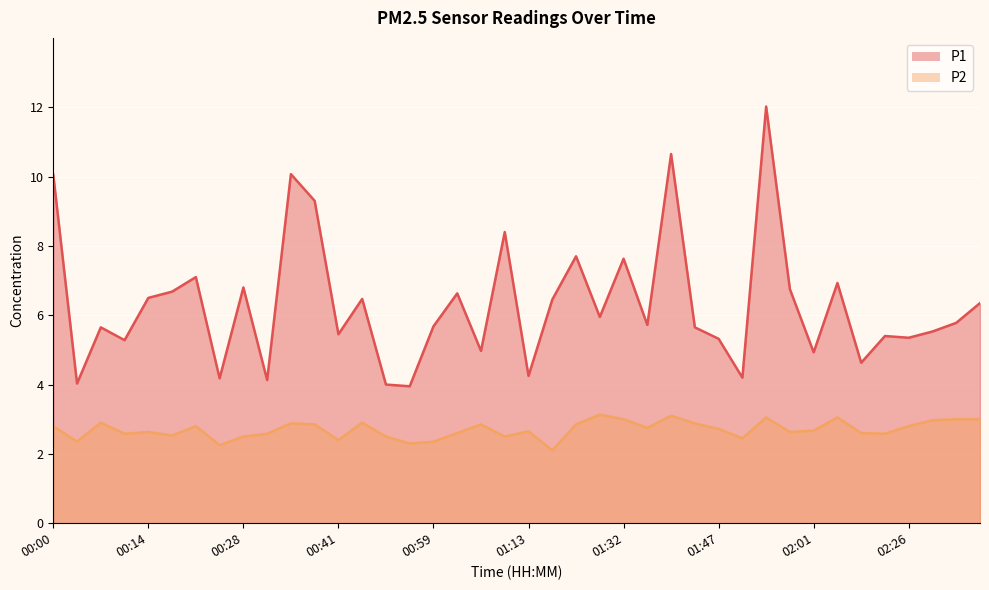

True or false: P1 has a value of 7.1 at 01:05.

False